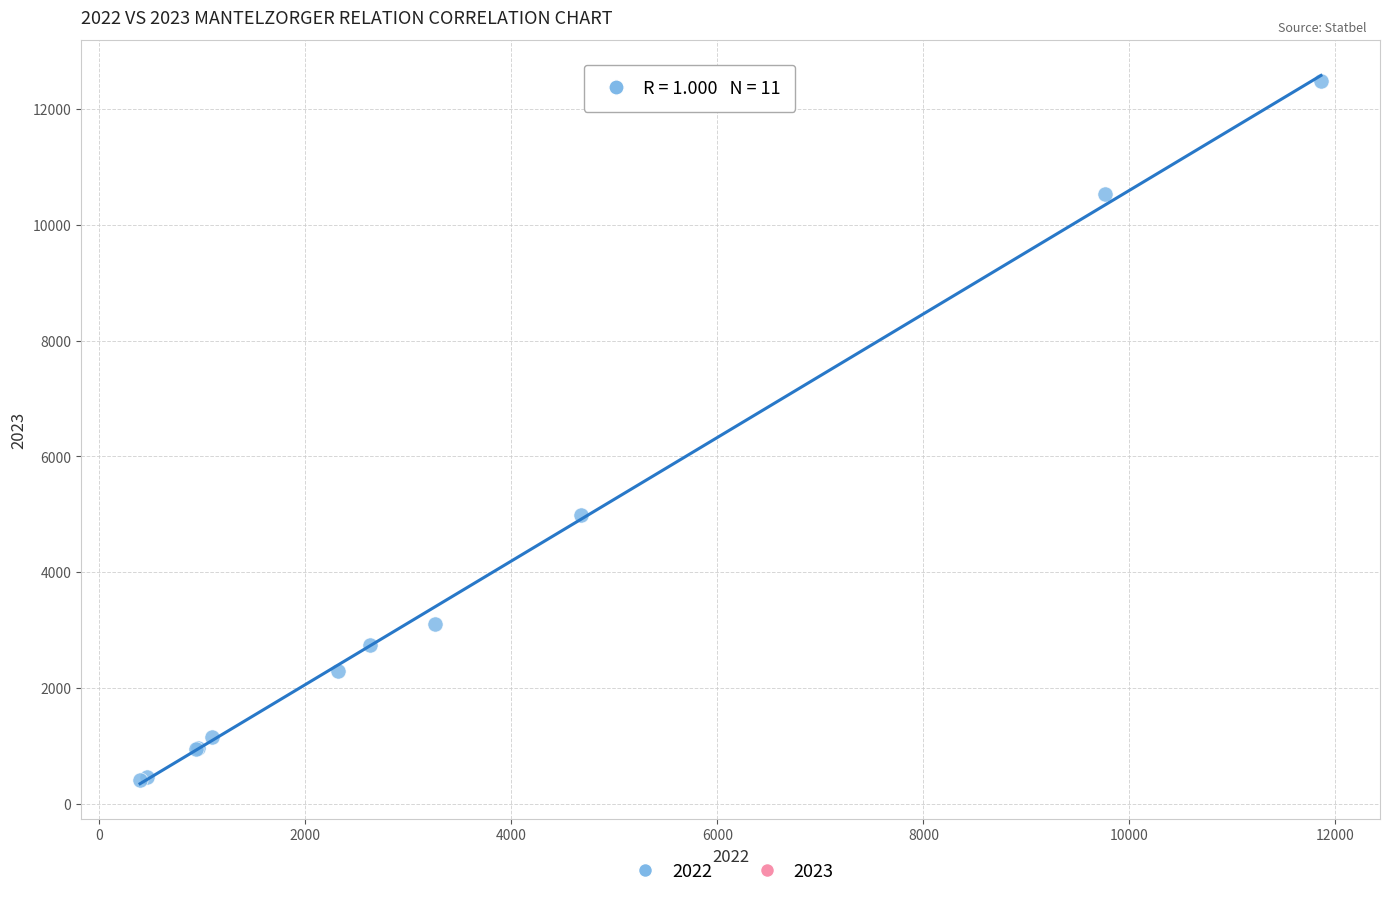

What Y value in the scatter plot is closest to 6452?

4996